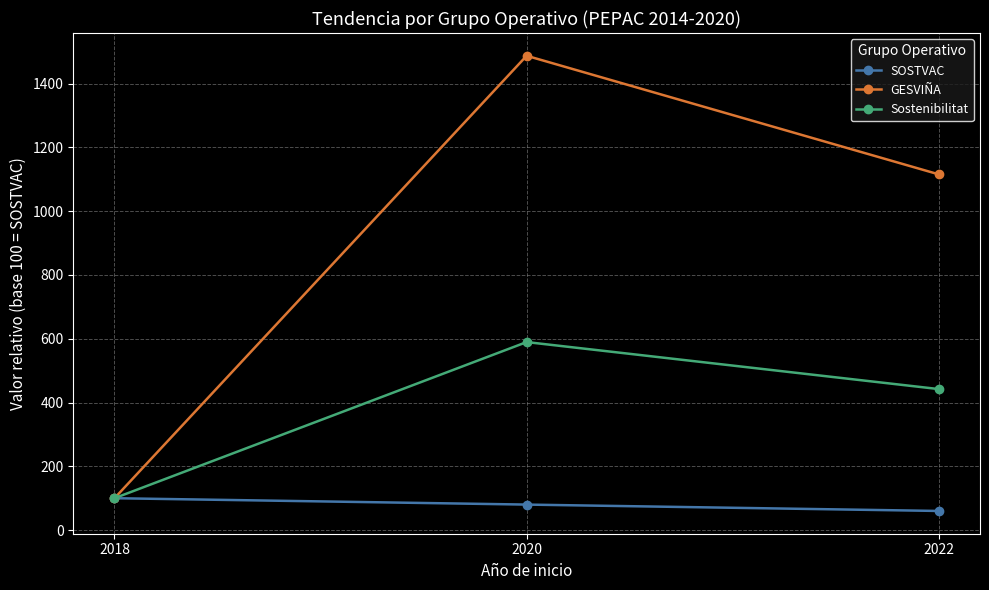

Reading left to right, transcribe all the data shown in this chart.

SOSTVAC: 2018=100.0	2020=80.0	2022=60.0
GESVIÑA: 2018=100.0	2020=1487.3	2022=1115.5
Sostenibilitat: 2018=100.0	2020=589.6	2022=442.2